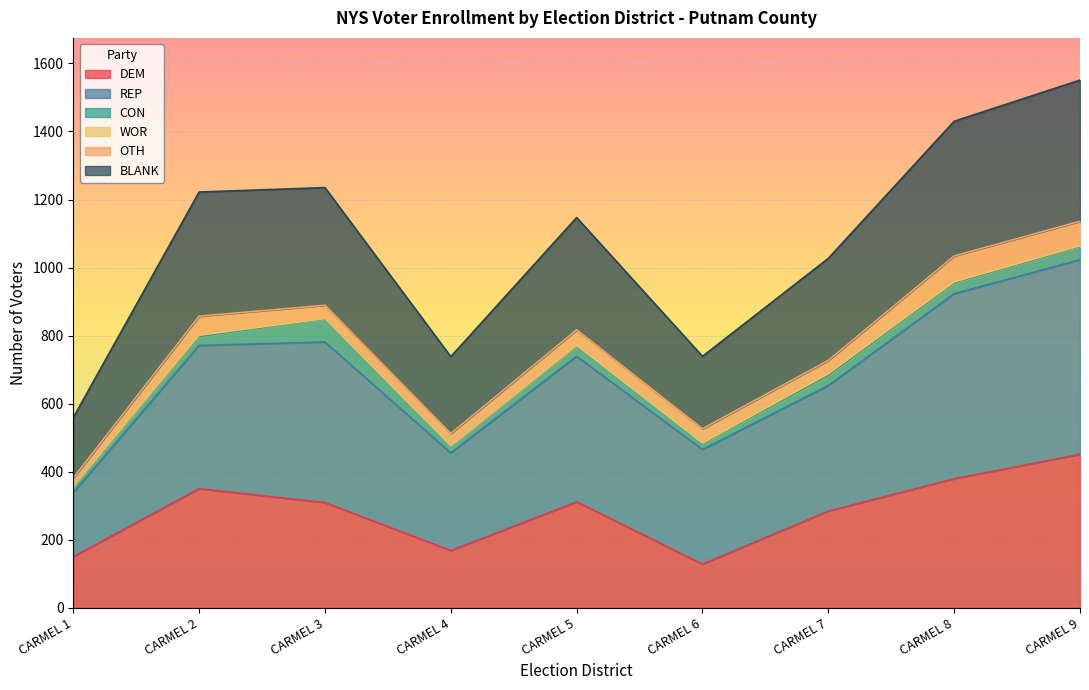

At which category does the chart reach its minimum across all series?

CARMEL 6